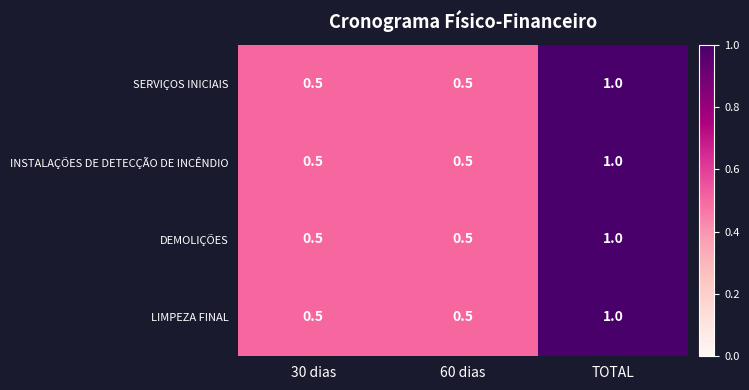

What is the minimum value for DEMOLIÇÕES?

0.5